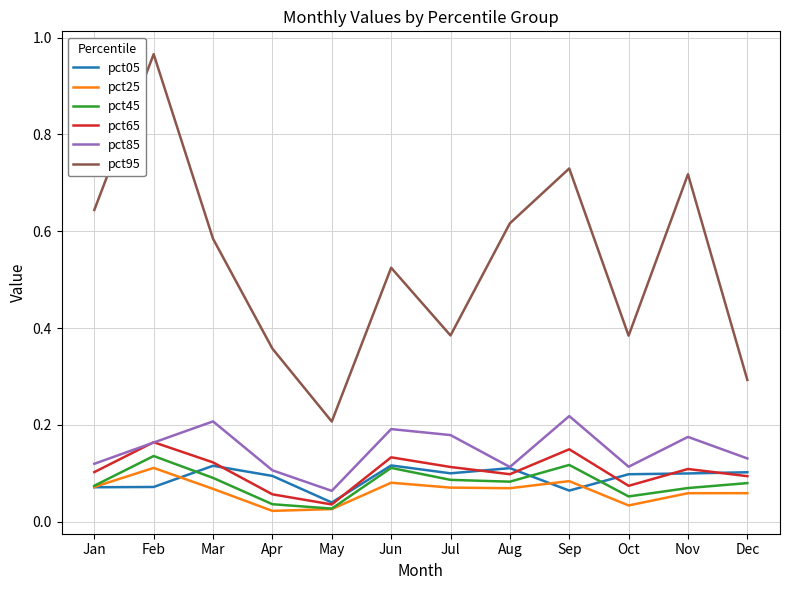

Is this an area chart (filled region under the line)?

No